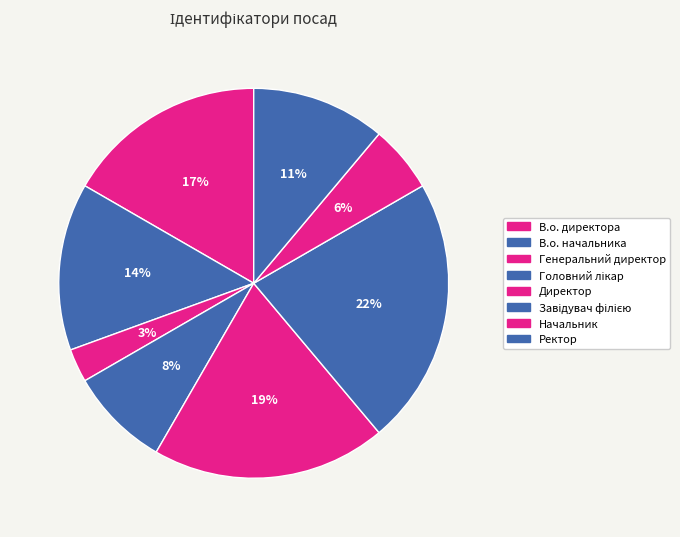

Is it true that Завідувач філією is 29% of the pie?

False